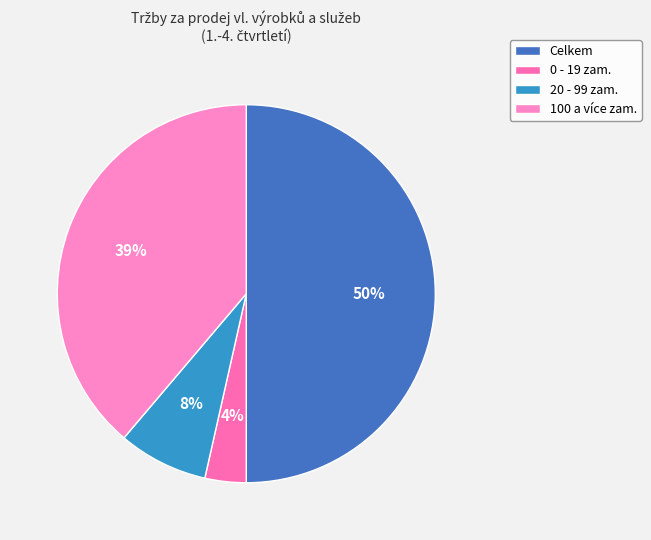

Which category has the smallest portion of the pie?

0 - 19 zam.